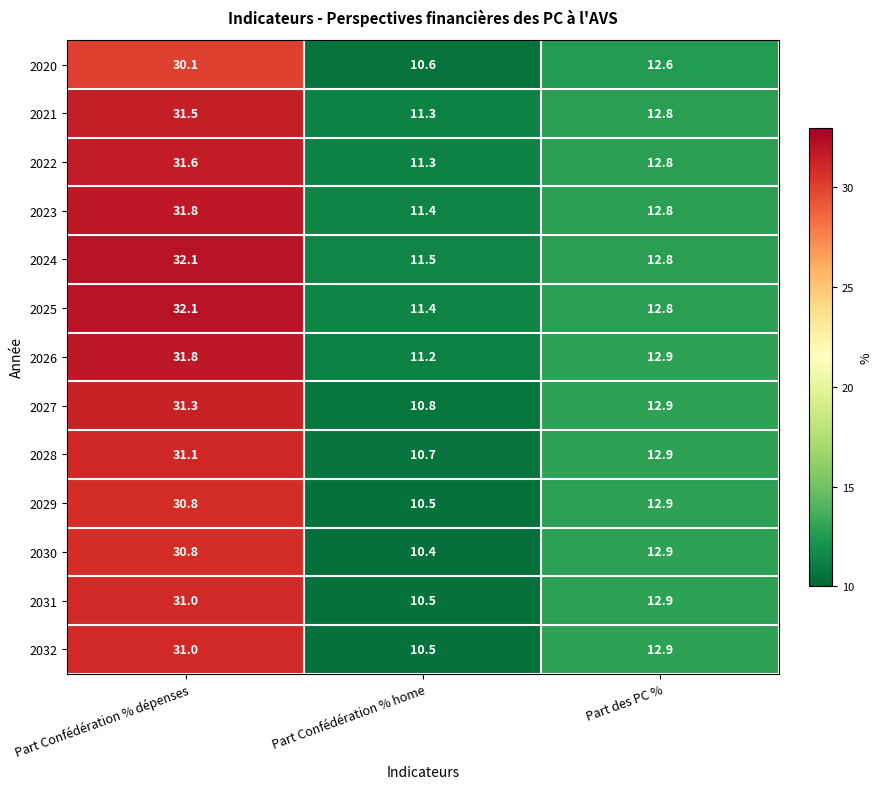

The 2025 series shows 12.8 at Part des PC %. True or false?

True